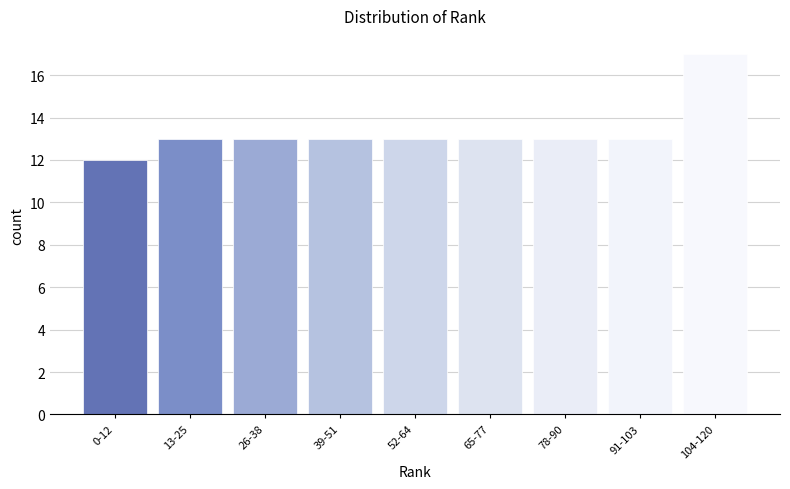

Reading left to right, extract all data points from this chart.

12	13	13	13	13	13	13	13	17